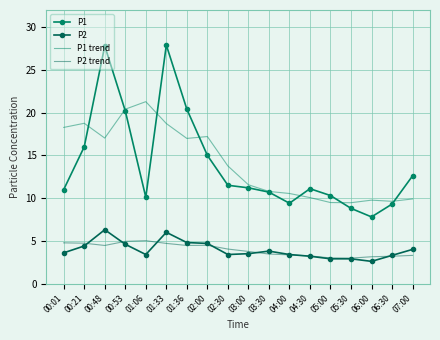

Where do P2 and P2 trend first cross each other?

00:21 and 00:48